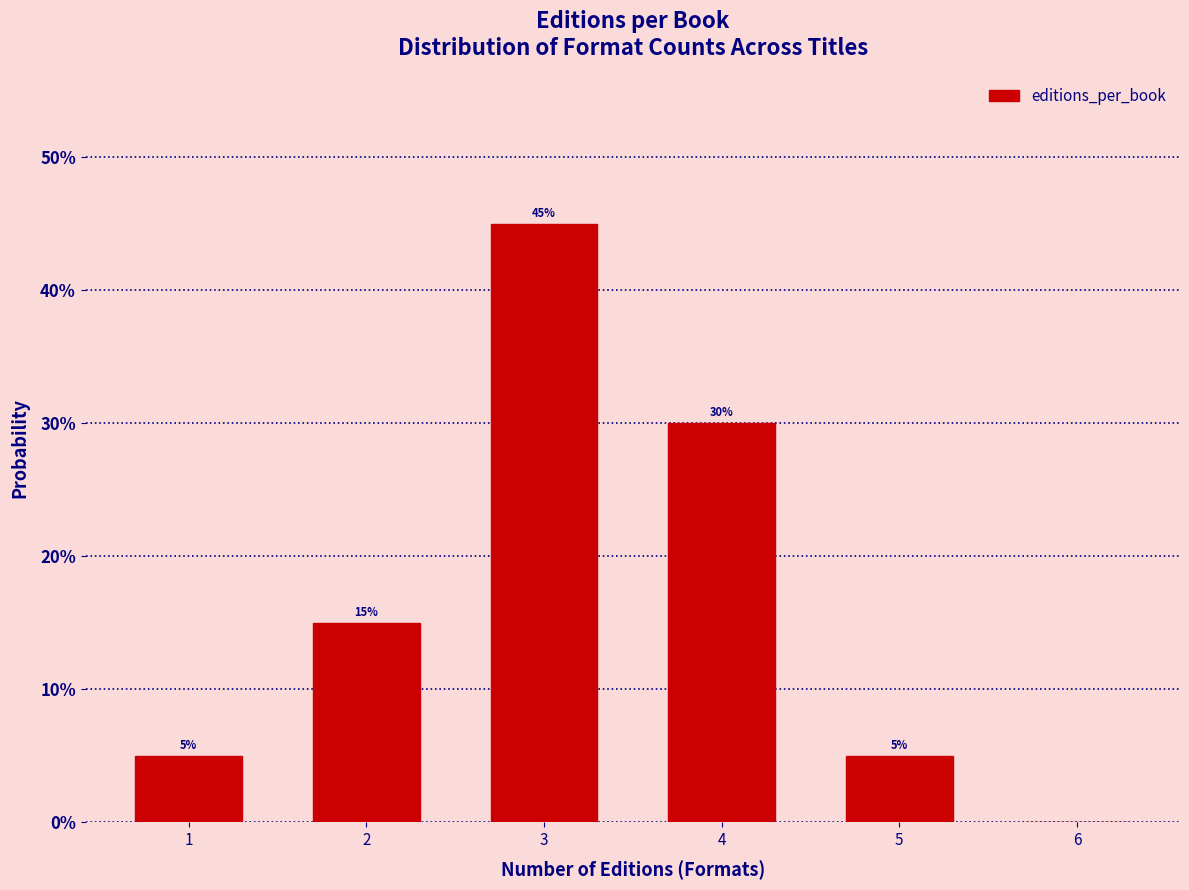

Reading left to right, extract all data points from this chart.

1=5	2=15	3=45	4=30	5=5	6=0